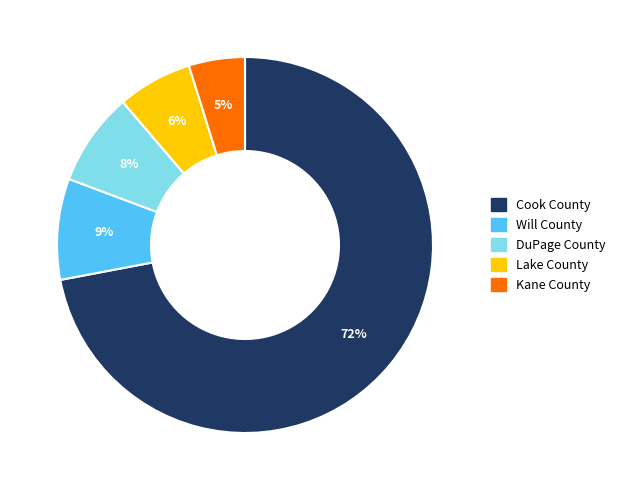

How many segments does this pie chart have?

5